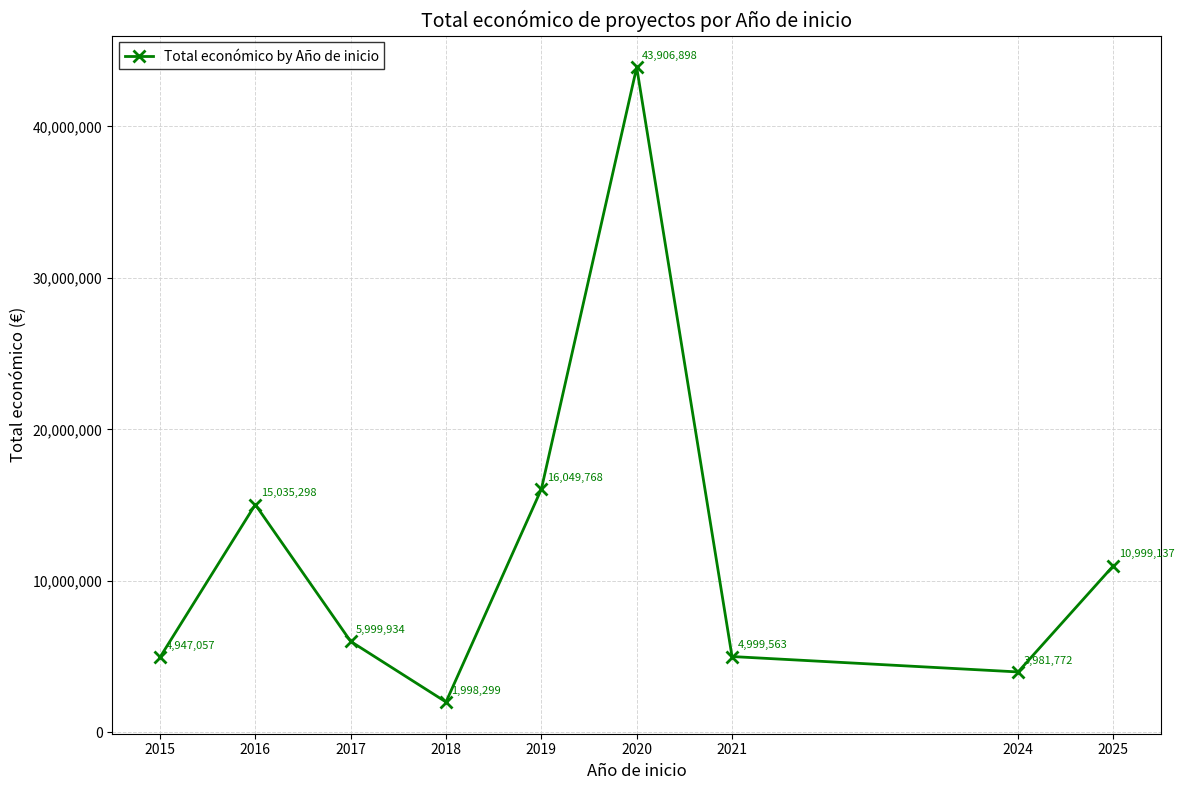

True or false: there are more than 0 points higher than both neighbors.

True